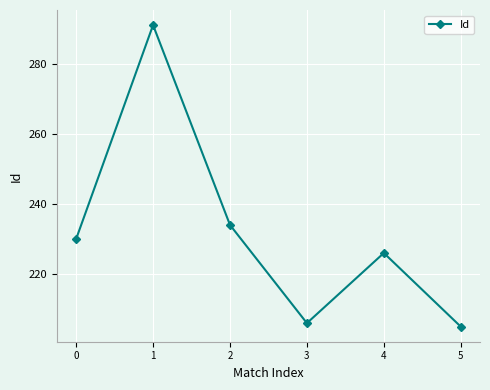

Reading left to right, what are all the values shown in this chart?

230	291	234	206	226	205